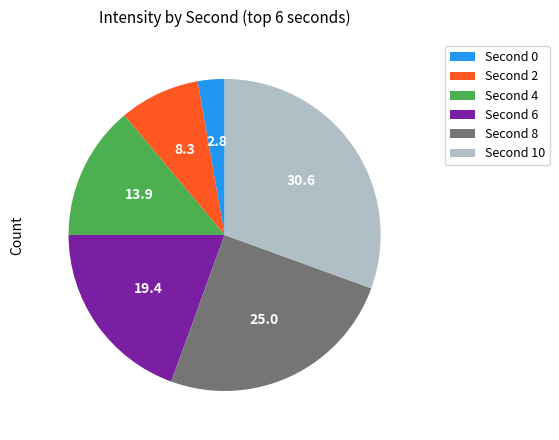

Count the number of slices in the pie.

6